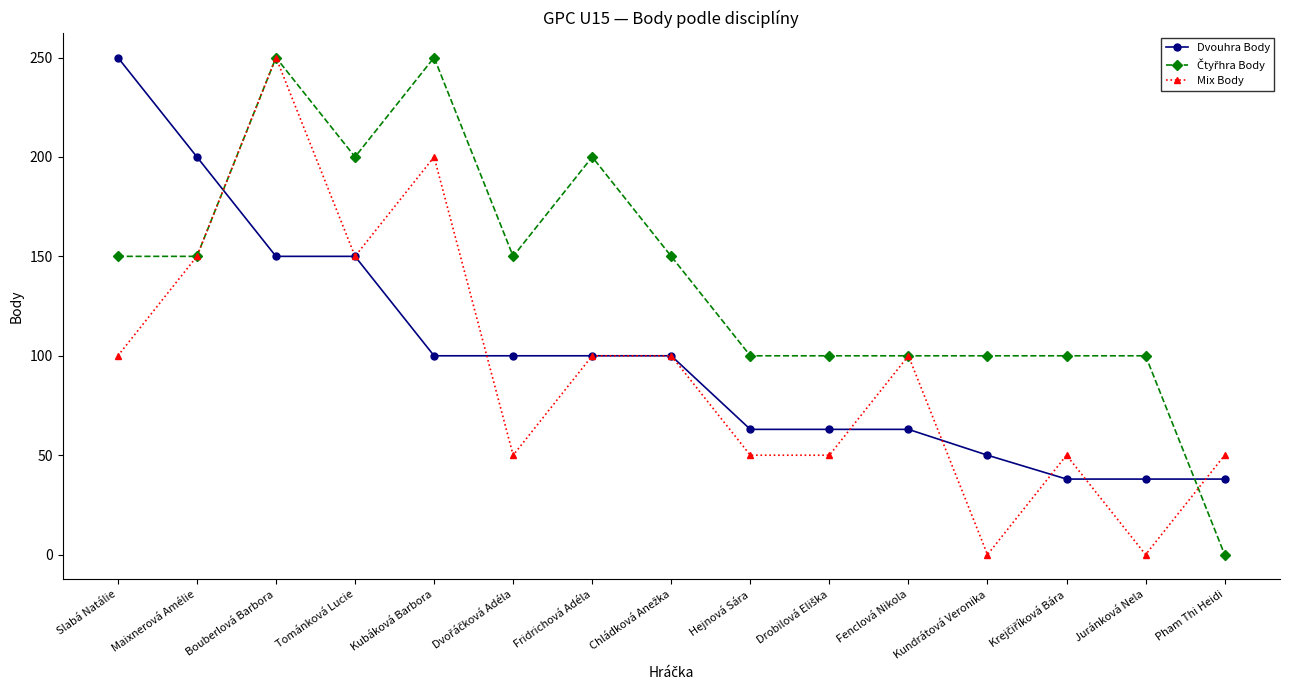

What is the label of the 11th point from the left?

Fenclová Nikola